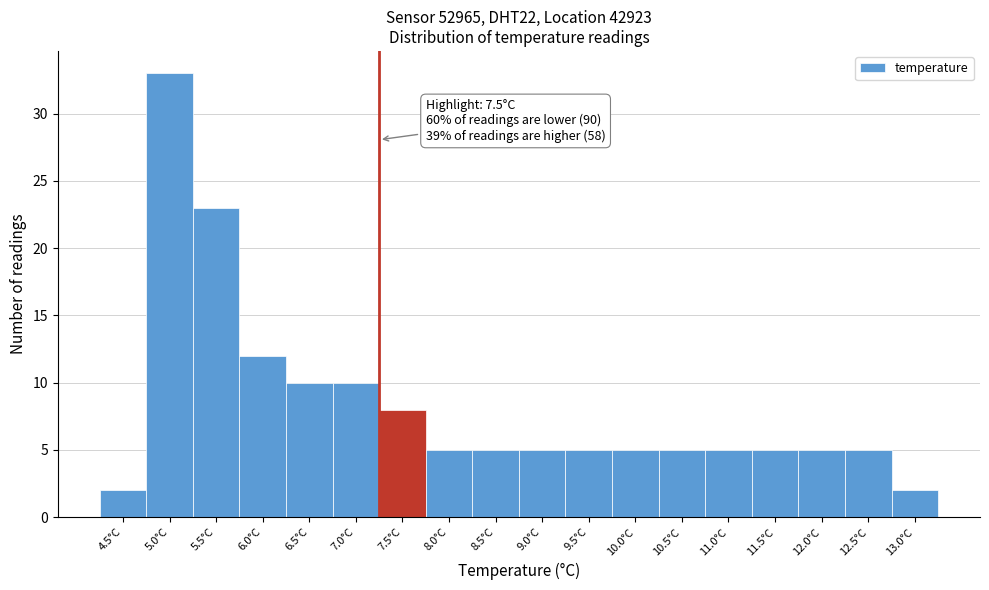

Reading right to left, transcribe all the data shown in this chart.

2	5	5	5	5	5	5	5	5	5	5	8	10	10	12	23	33	2